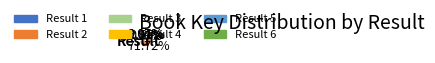

Is there a majority slice in this chart?

Yes